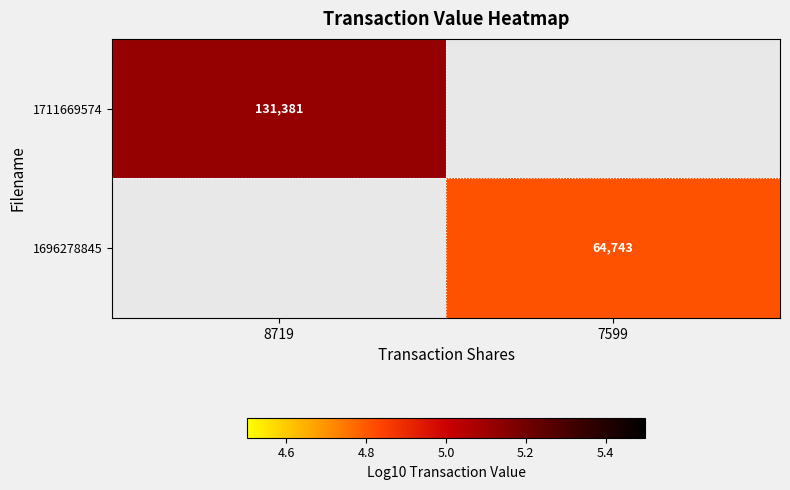

At how many categories does at least one series exceed 4?

2